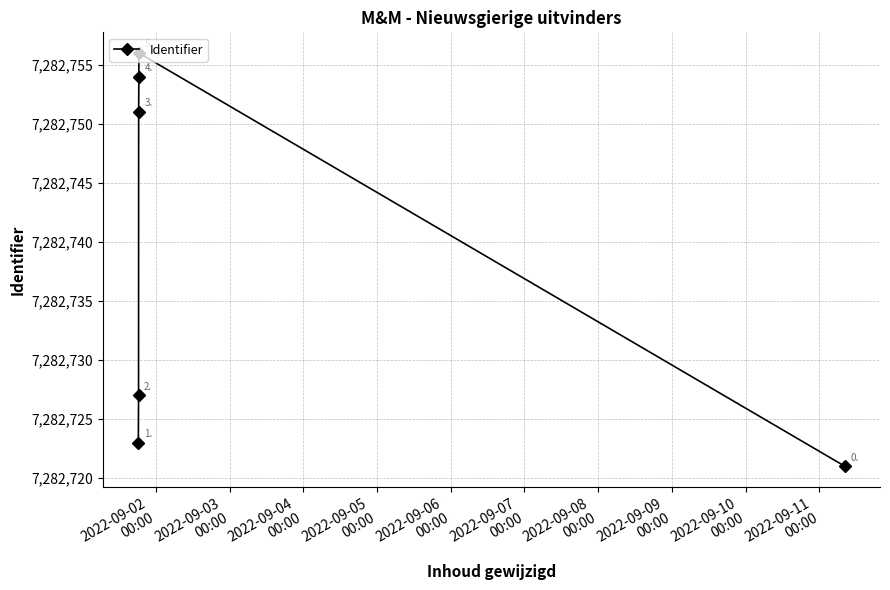

What is the value of the 2nd point from the left?

7282727